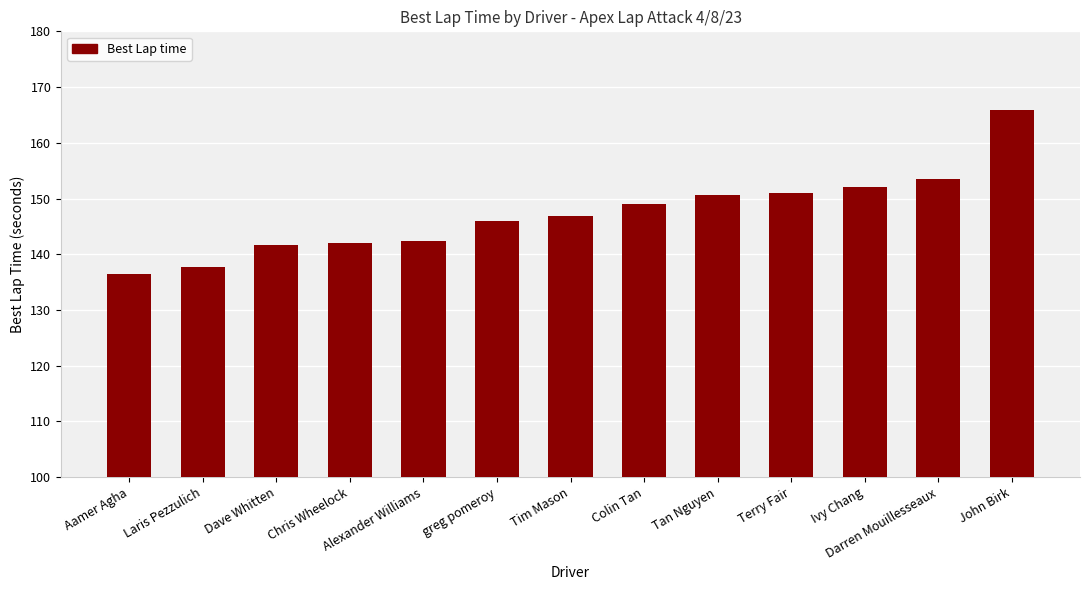

What position from the left is Tan Nguyen?

9